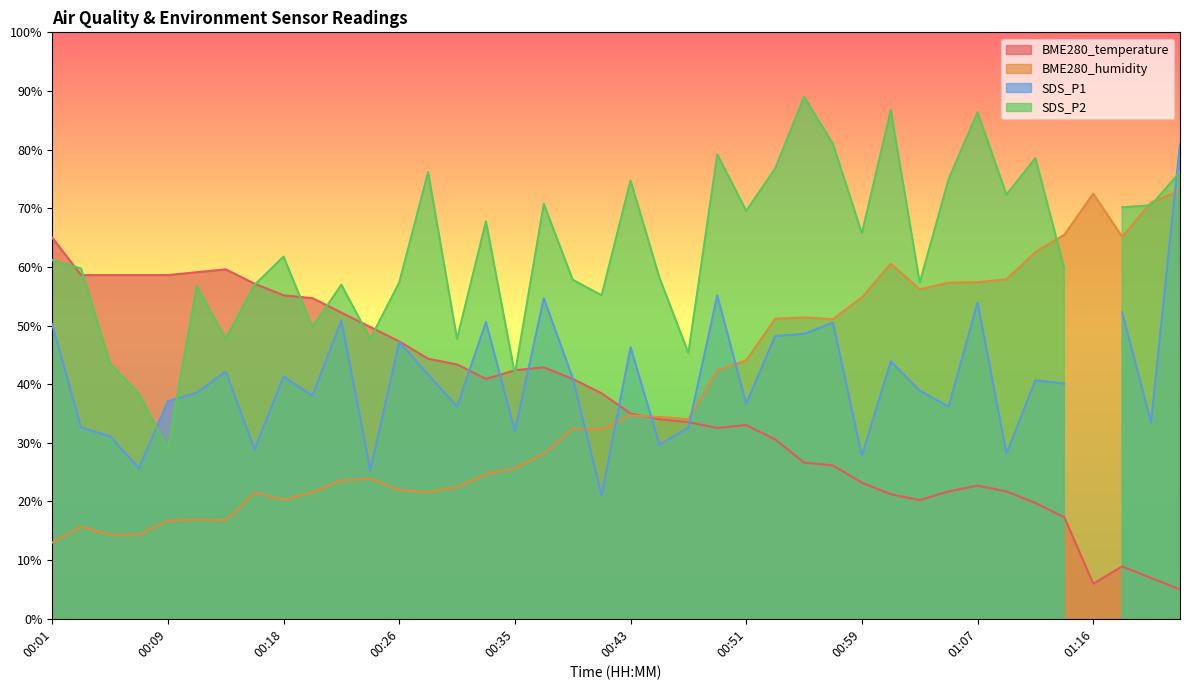

At which label does BME280_temperature first exceed 38?

00:01